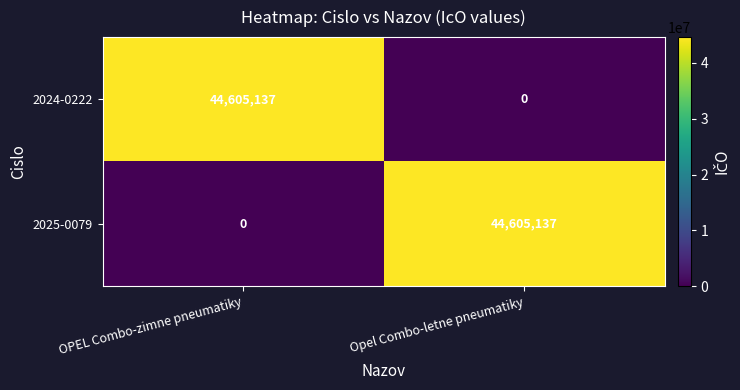

List the labels in order of 2025-0079 value, largest first.

Opel Combo-letne pneumatiky, OPEL Combo-zimne pneumatiky